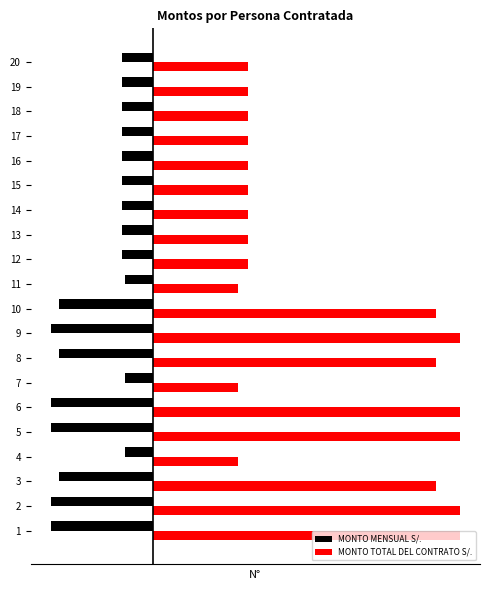

Reading left to right, what are all the values shown in this chart?

MONTO MENSUAL S/.: -6500	-6500	-6000	-1800	-6500	-6500	-1800	-6000	-6500	-6000	-1800	-2000	-2000	-2000	-2000	-2000	-2000	-2000	-2000	-2000
MONTO TOTAL DEL CONTRATO S/.: 19500	19500	18000	5400	19500	19500	5400	18000	19500	18000	5400	6000	6000	6000	6000	6000	6000	6000	6000	6000